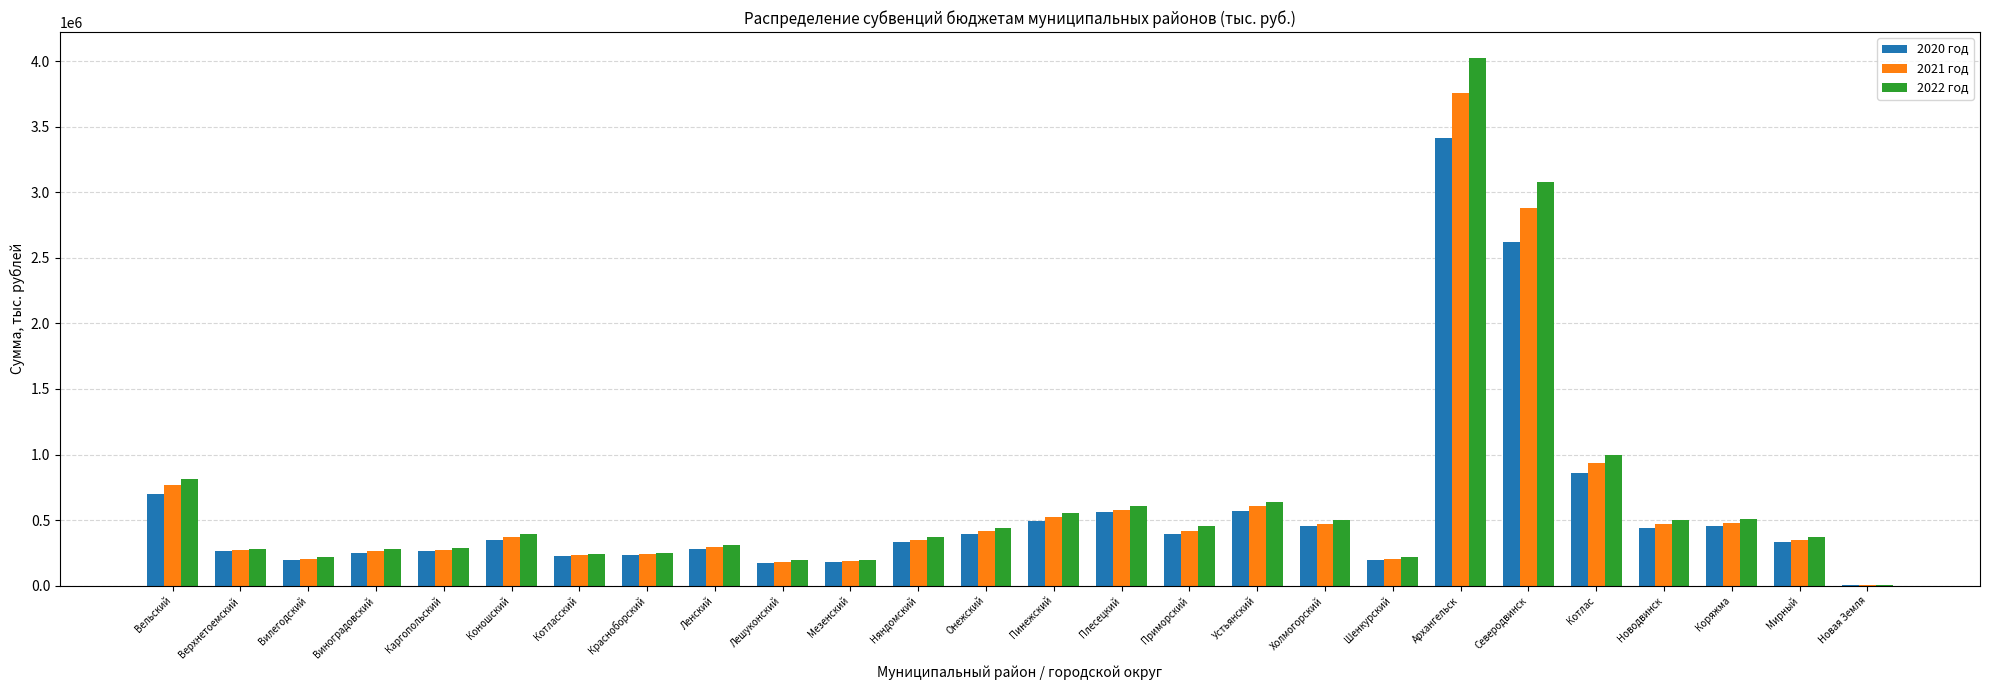

How many distinct data groups are displayed?

3